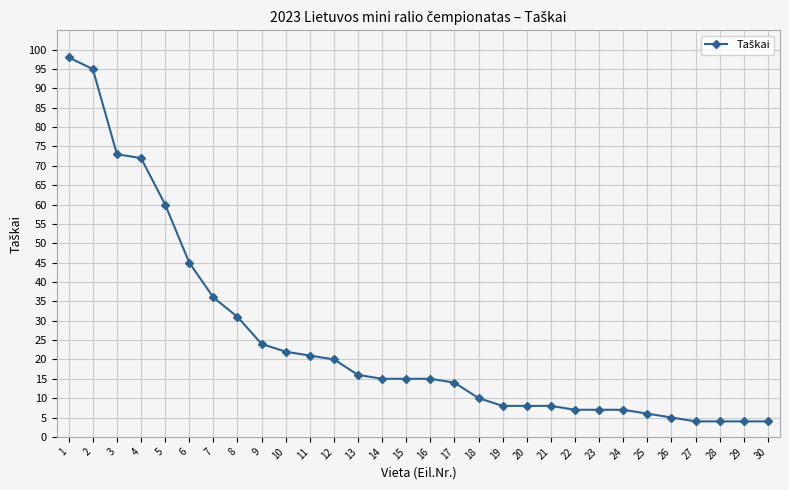

Reading right to left, transcribe all the data shown in this chart.

30=4	29=4	28=4	27=4	26=5	25=6	24=7	23=7	22=7	21=8	20=8	19=8	18=10	17=14	16=15	15=15	14=15	13=16	12=20	11=21	10=22	9=24	8=31	7=36	6=45	5=60	4=72	3=73	2=95	1=98